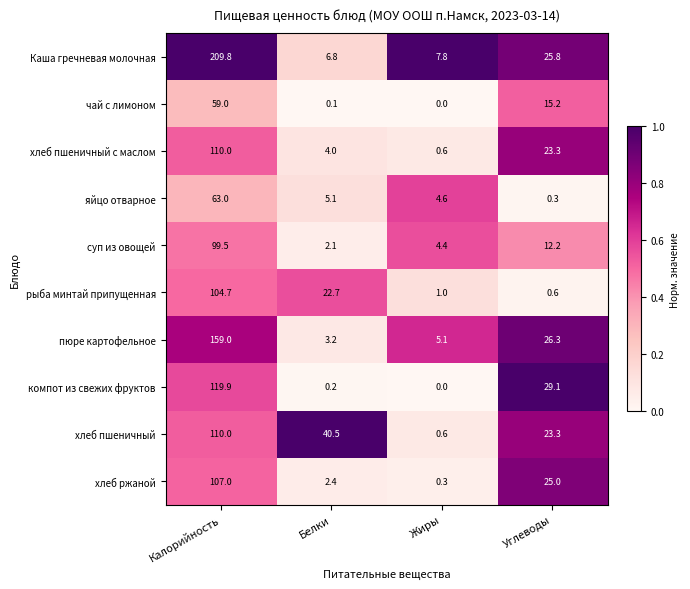

Rank the categories by пюре картофельное value from highest to lowest.

Калорийность, Углеводы, Жиры, Белки